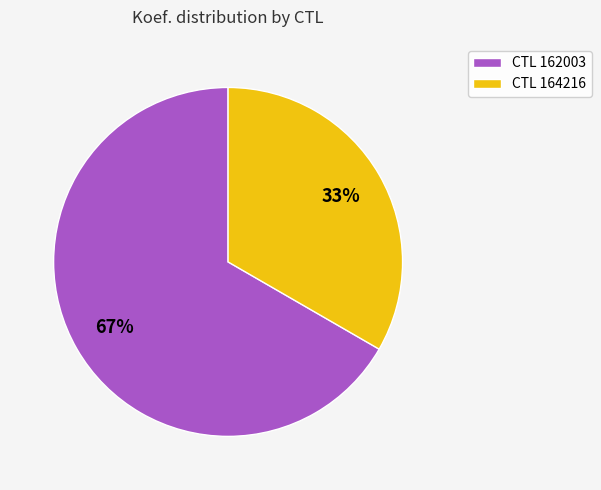

Rank the categories by value from highest to lowest.

CTL 162003, CTL 164216